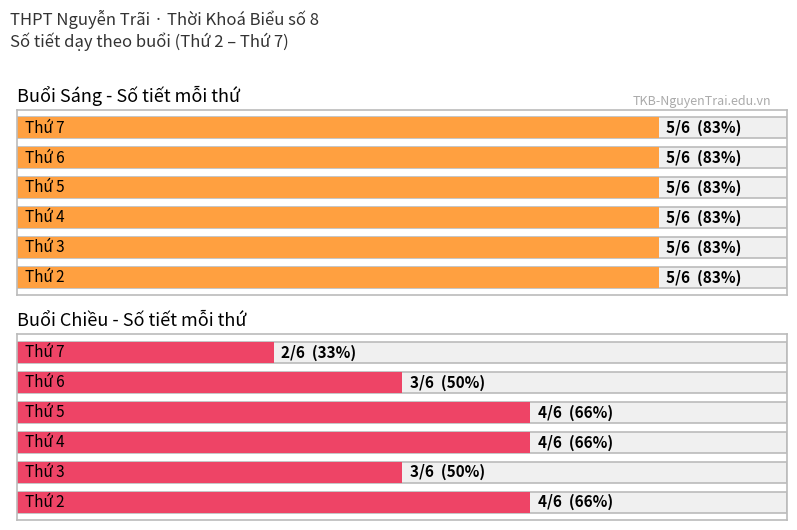

Which series has the widest spread of values?

Chiều